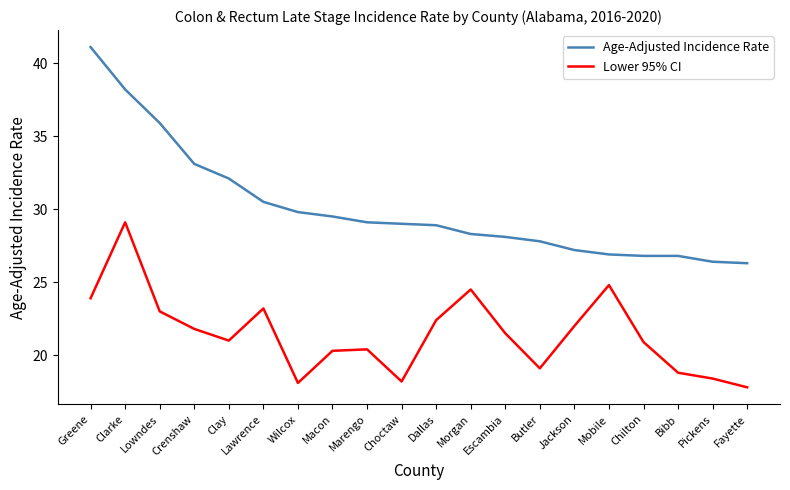

What is the spread (max minus min) of values at Jackson?

5.2